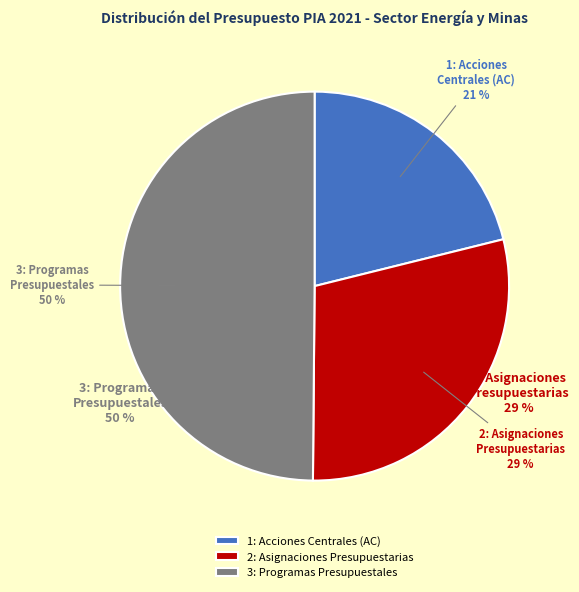

Is it true that 3: Programas Presupuestales is 44% of the pie?

False